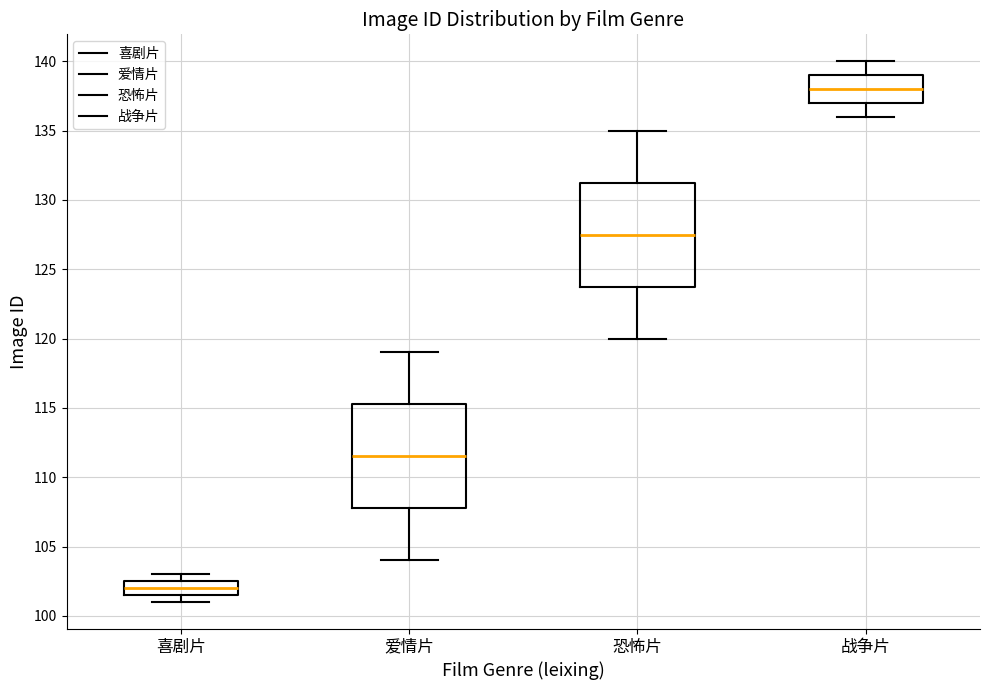

Where does the median line of the box for 恐怖片 sit on the y-axis? The values are not printed on the chart, so give them approximately, as read against the axis.

127.5